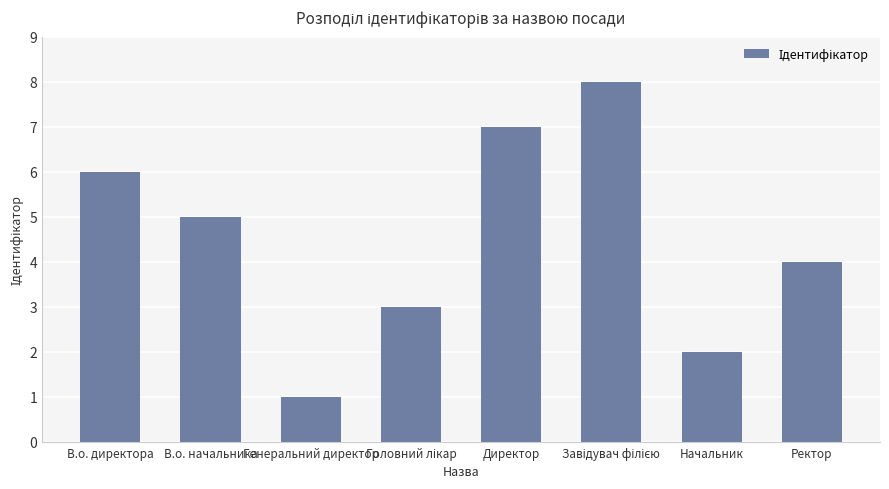

The value at Начальник is 1. True or false?

False